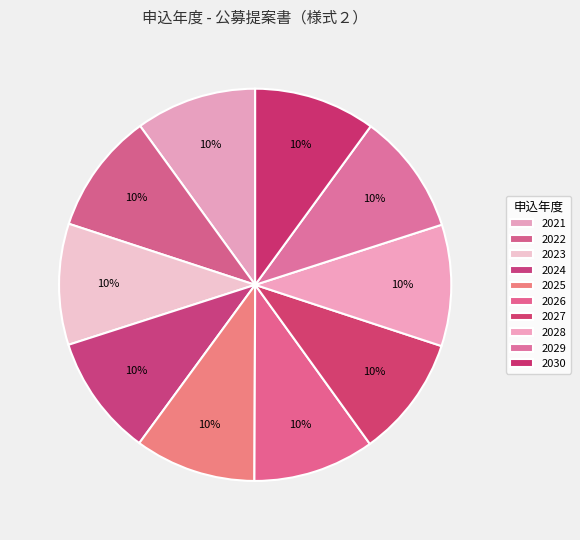

Does any single category account for the majority?

No